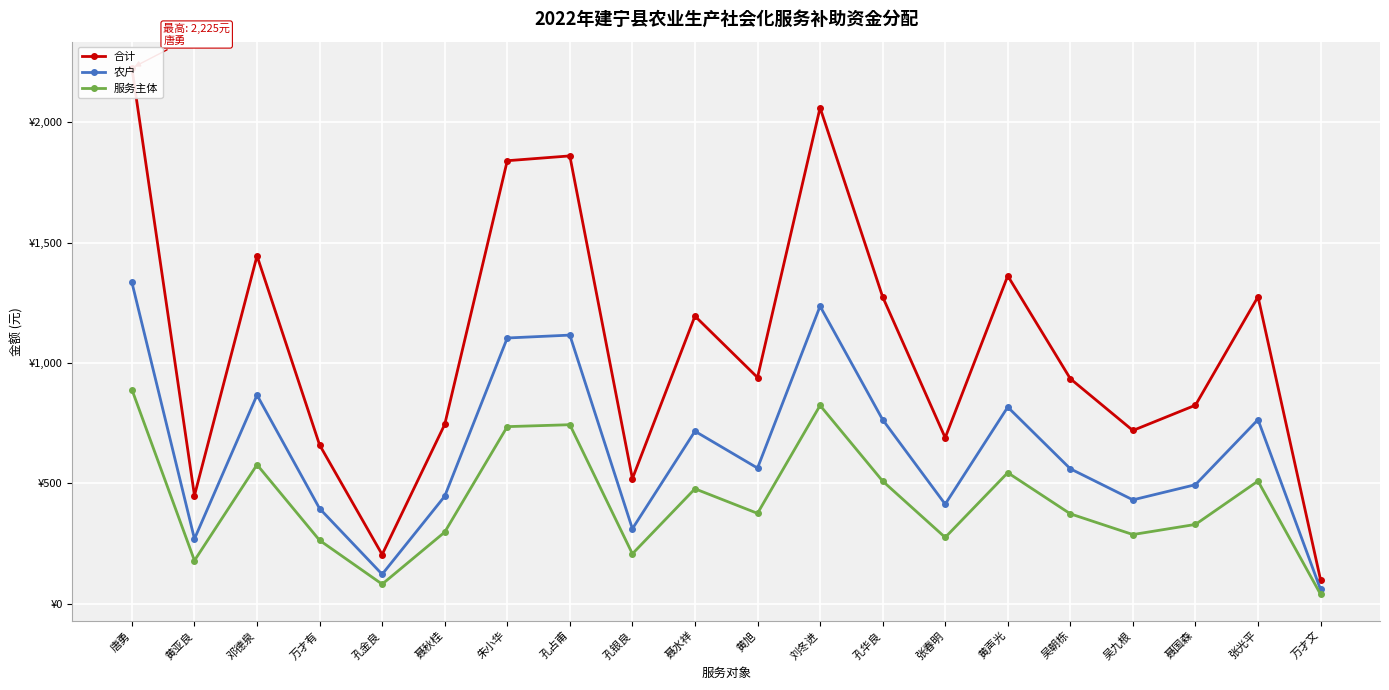

How many lines are shown in the chart?

3